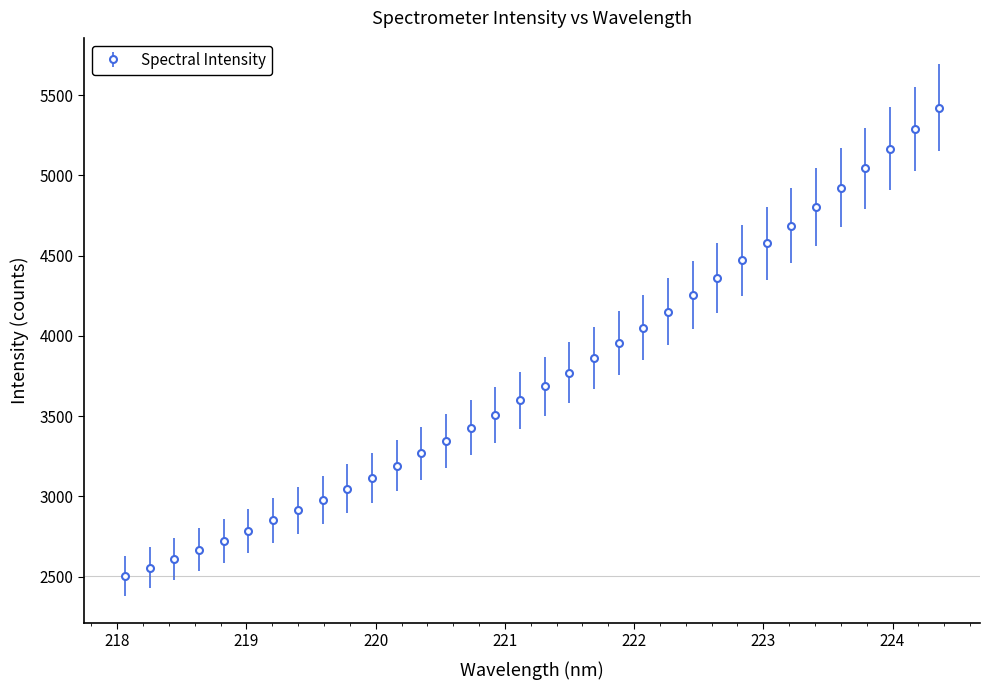

How many data points are above 3686?

17